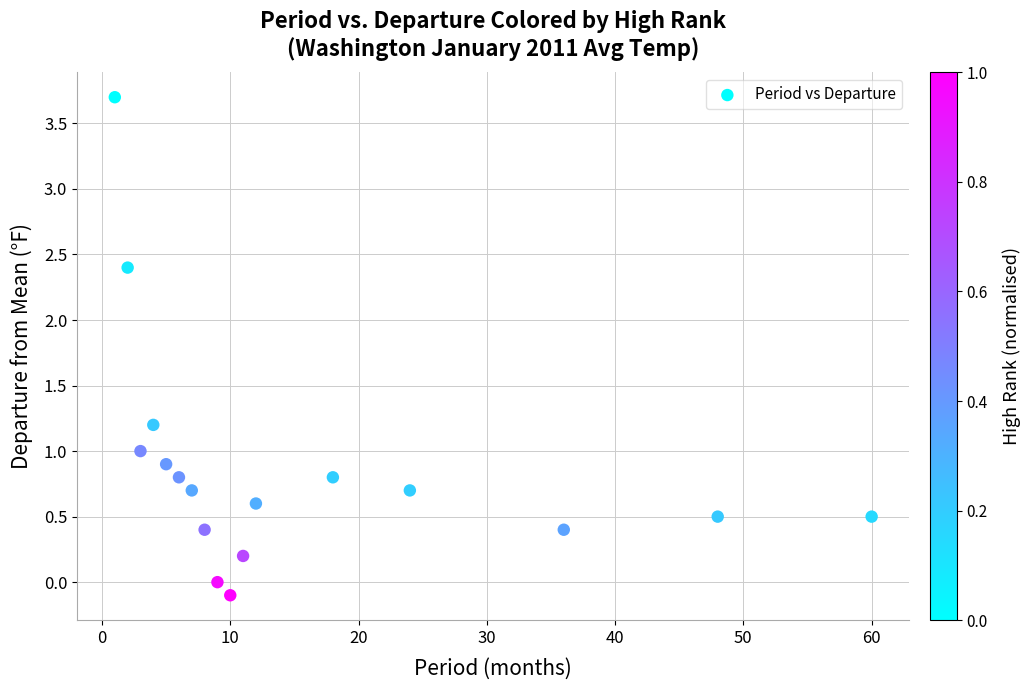

What is the range of X values (max minus min)?

59.0